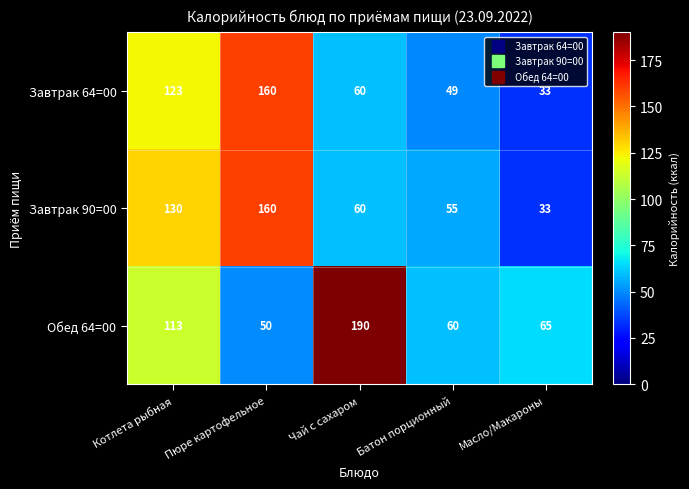

Is it true that Завтрак 64=00 equals 160 at Пюре картофельное?

True